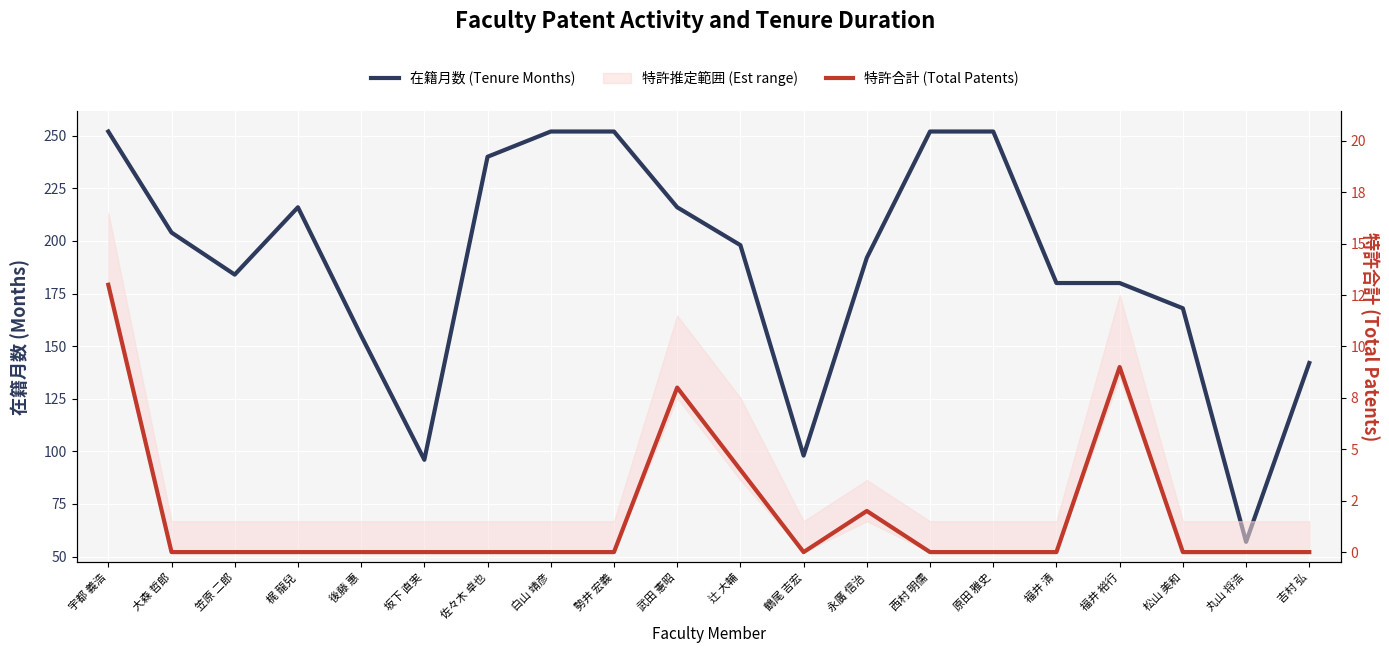

How many interior local peaks does the 在籍月数 (Tenure Months) series have?

1